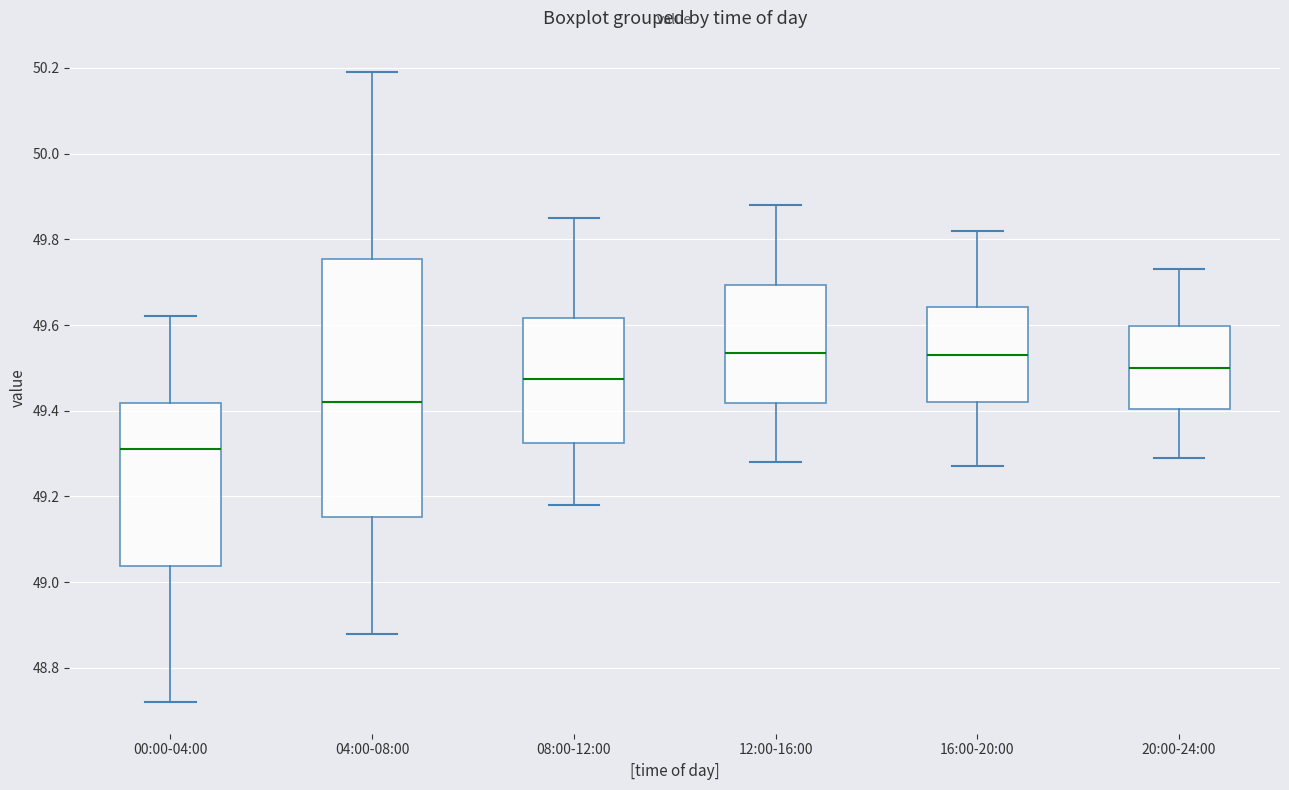

Reading left to right, transcribe this box plot: for each box, give where its median line is, the range the box spans, and where its two whiskers end, as read against the y-axis. The values are not printed on the chart, so give them approximately, as read against the axis.

00:00-04:00: median 49.32, box 49.04 to 49.42, whiskers 48.72 to 49.62
04:00-08:00: median 49.42, box 49.16 to 49.76, whiskers 48.88 to 50.20
08:00-12:00: median 49.48, box 49.32 to 49.62, whiskers 49.18 to 49.86
12:00-16:00: median 49.54, box 49.42 to 49.70, whiskers 49.28 to 49.88
16:00-20:00: median 49.54, box 49.42 to 49.64, whiskers 49.28 to 49.82
20:00-24:00: median 49.50, box 49.40 to 49.60, whiskers 49.30 to 49.74